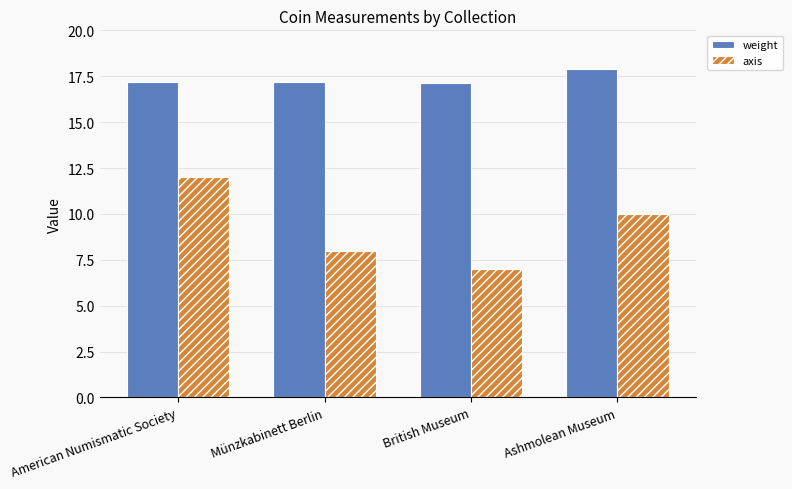

True or false: weight has a value of 24.1 at American Numismatic Society.

False